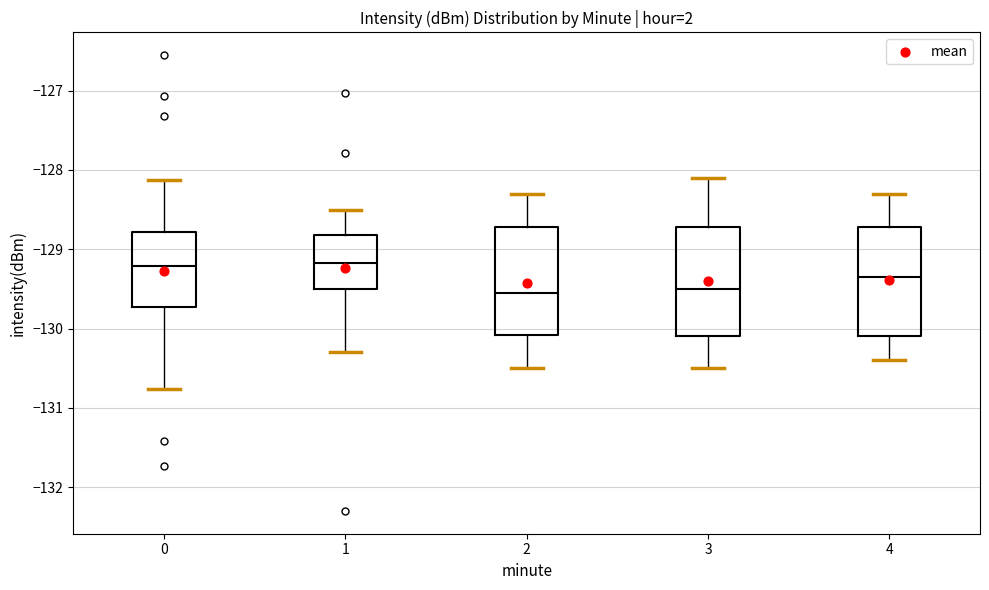

Reading left to right, transcribe this box plot: for each box, give where its median line is, the range the box spans, and where its two whiskers end, as read against the y-axis. The values are not printed on the chart, so give them approximately, as read against the axis.

0: median -129.2, box -129.7 to -128.8, whiskers -130.8 to -128.1
1: median -129.2, box -129.5 to -128.8, whiskers -130.3 to -128.5
2: median -129.5, box -130.1 to -128.7, whiskers -130.5 to -128.3
3: median -129.5, box -130.1 to -128.7, whiskers -130.5 to -128.1
4: median -129.3, box -130.1 to -128.7, whiskers -130.4 to -128.3